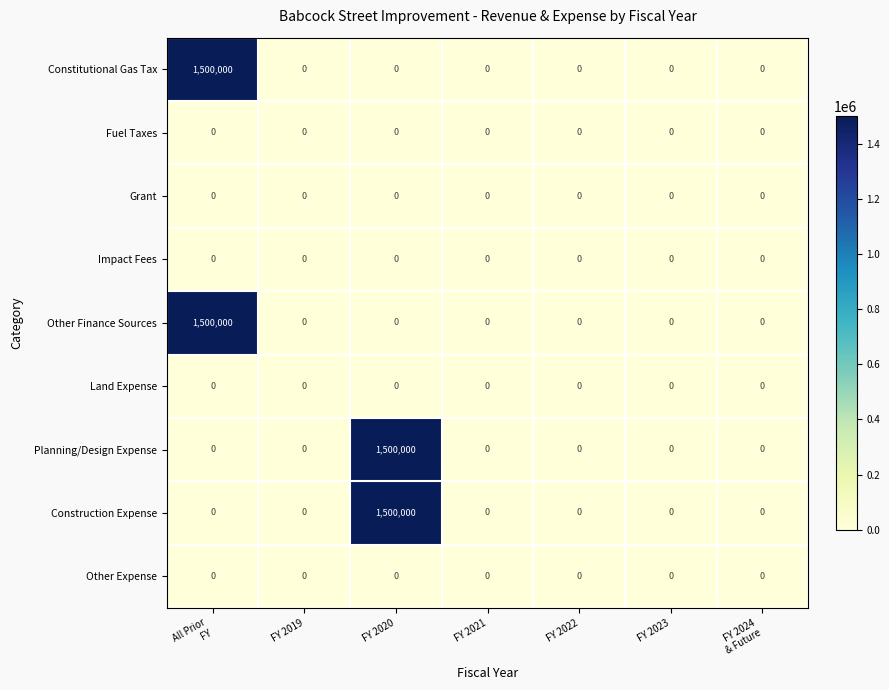

True or false: Other Finance Sources has a value of 0 at FY 2023.

True